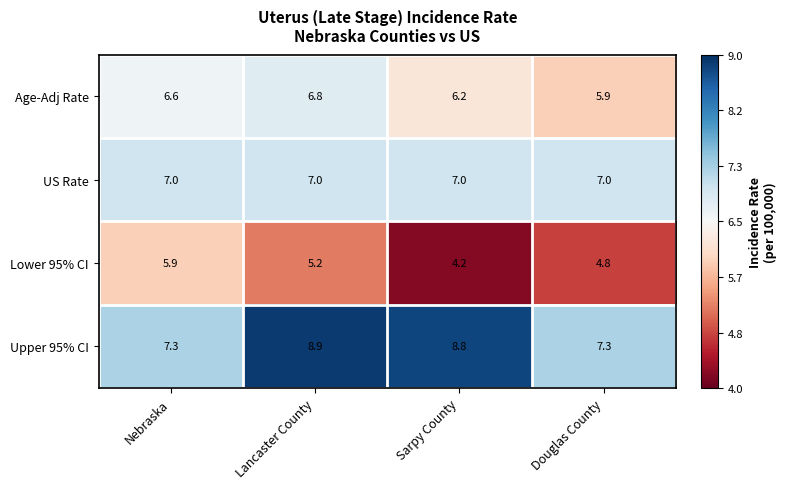

Which series changed the most between Sarpy County and Douglas County?

Upper 95% CI